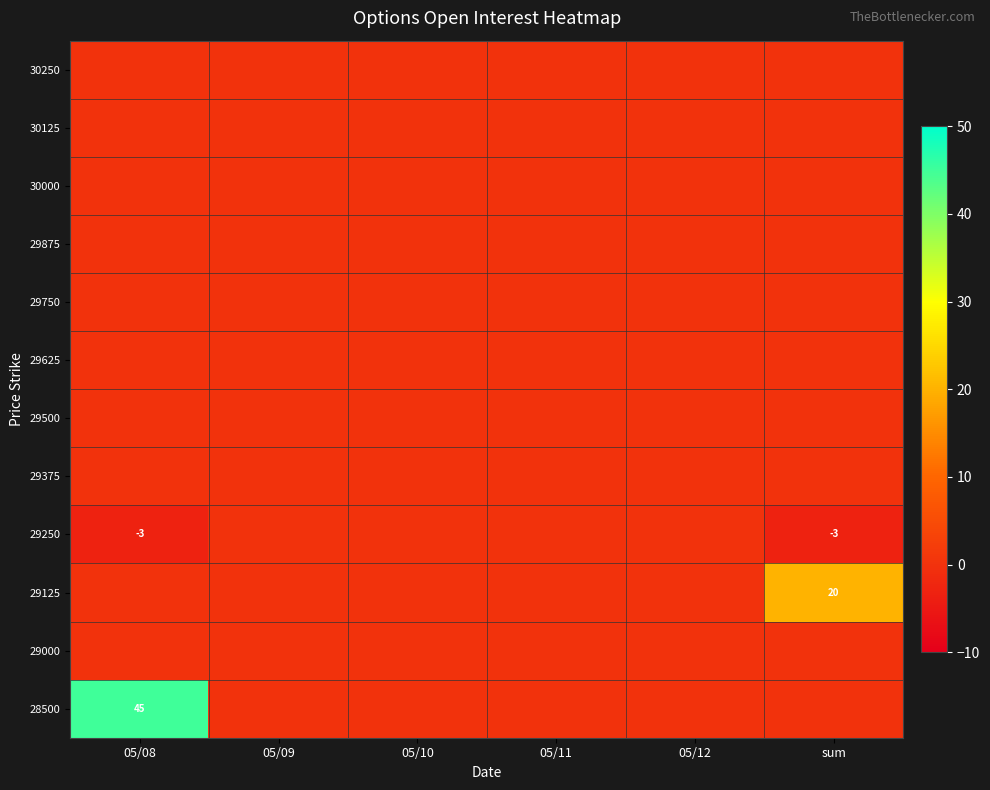

True or false: 29125 has a value of 20 at sum.

True